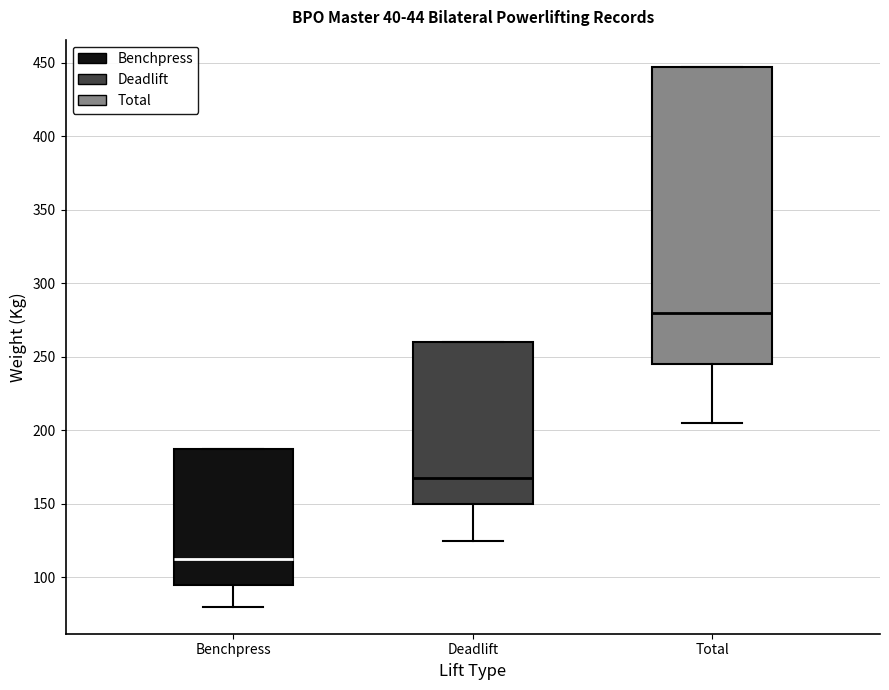

Reading left to right, transcribe this box plot: for each box, give where its median line is, the range the box spans, and where its two whiskers end, as read against the y-axis. The values are not printed on the chart, so give them approximately, as read against the axis.

Benchpress: median 115, box 95 to 190, whiskers 80 to 190
Deadlift: median 170, box 150 to 260, whiskers 125 to 260
Total: median 280, box 245 to 450, whiskers 205 to 450